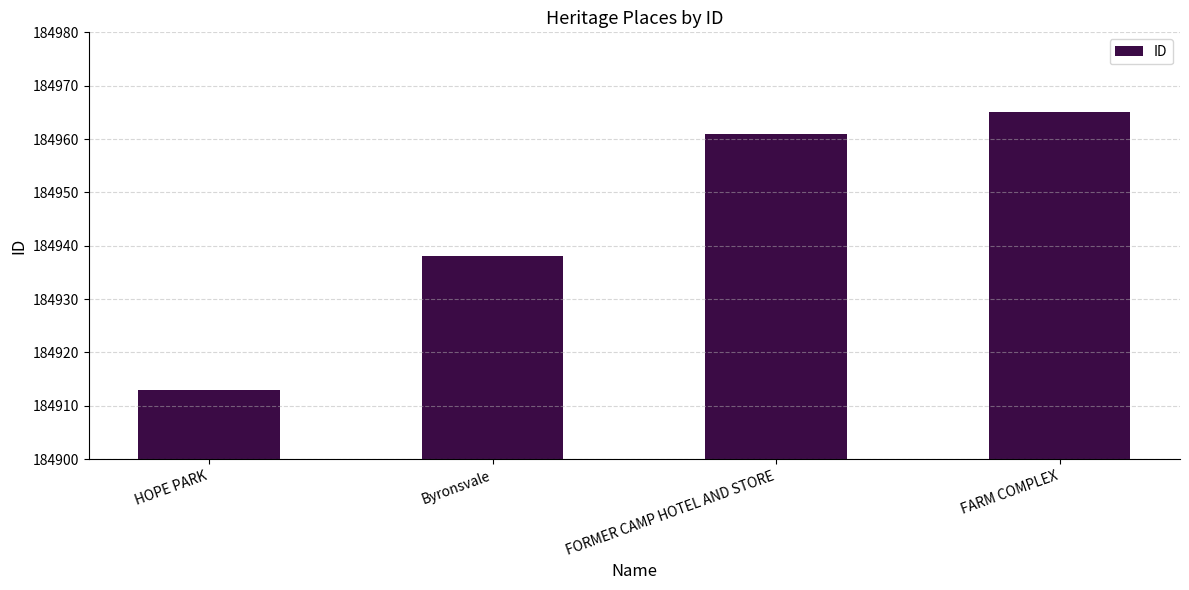

What is the average value?

184944